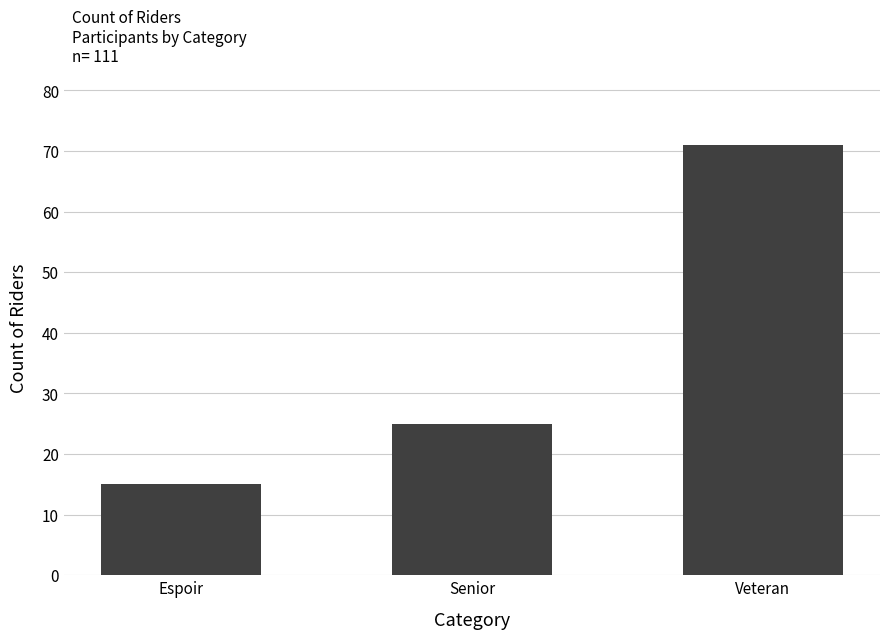

Which category has the lowest value across all series?

Espoir